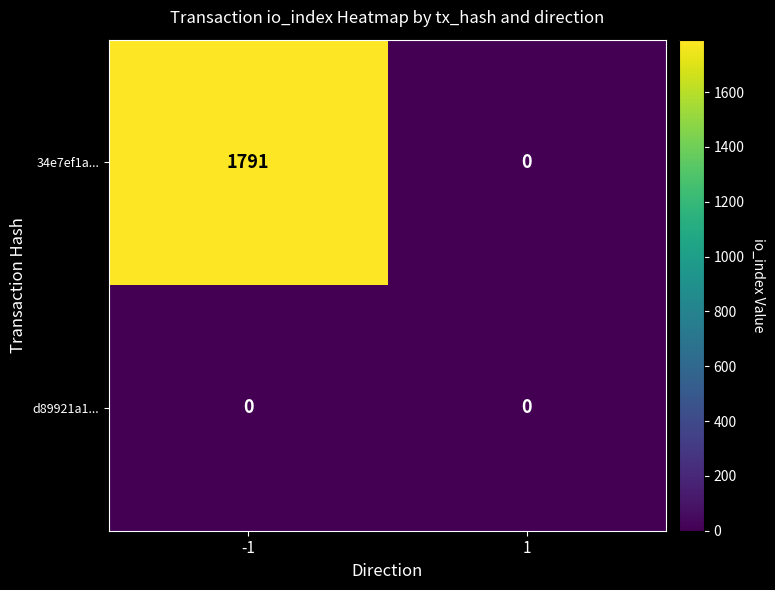

What is the maximum value for 34e7ef1a...?

1791